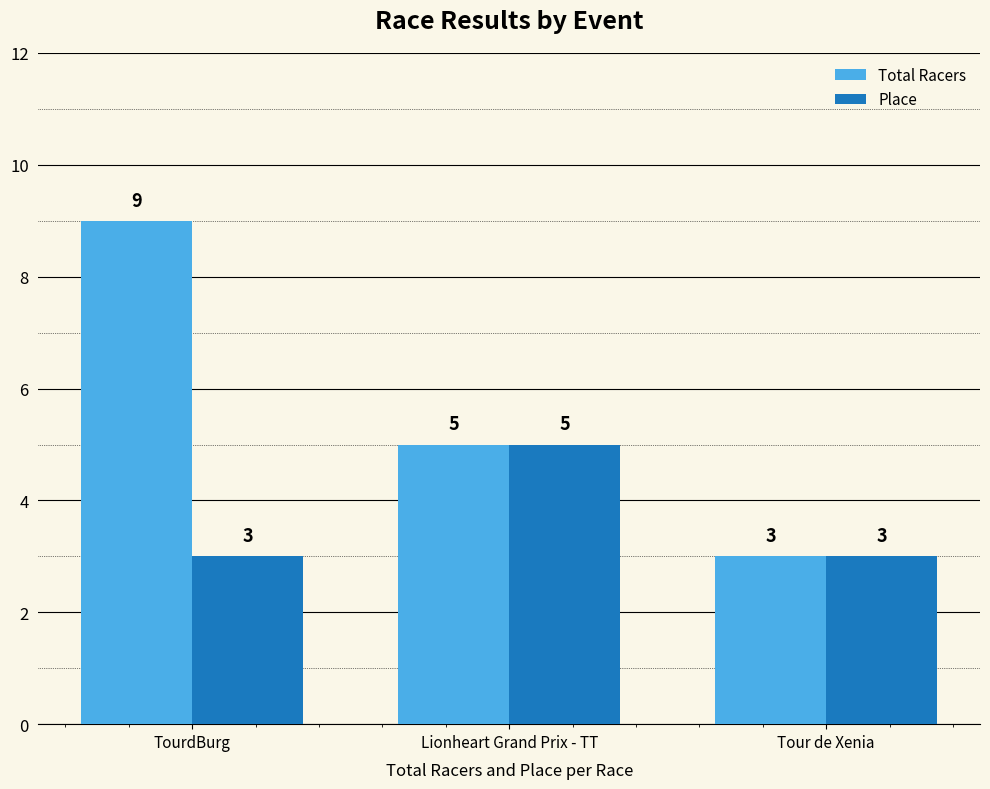

Reading left to right, list all the values displayed in this chart.

Total Racers: 9	5	3
Place: 3	5	3